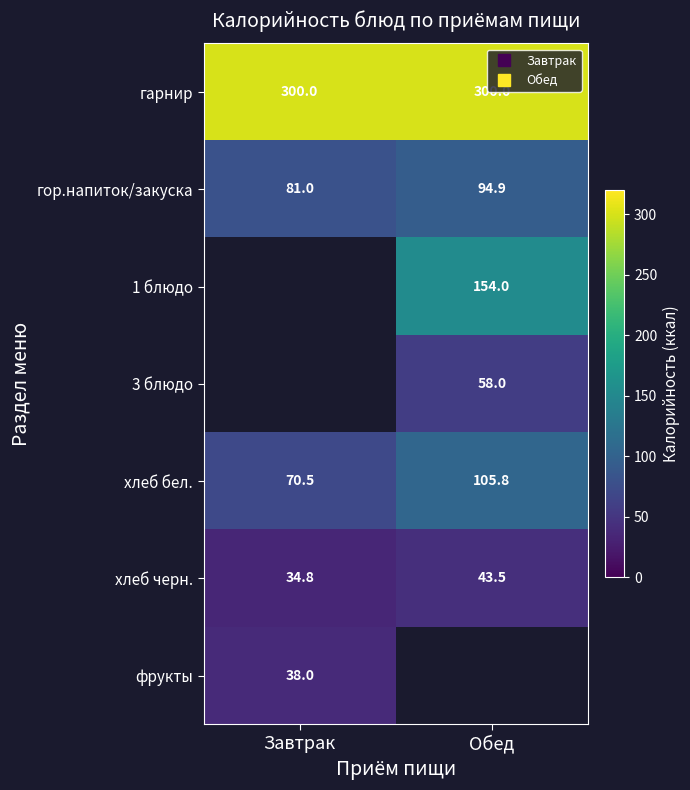

Count the number of categories in the chart.

2